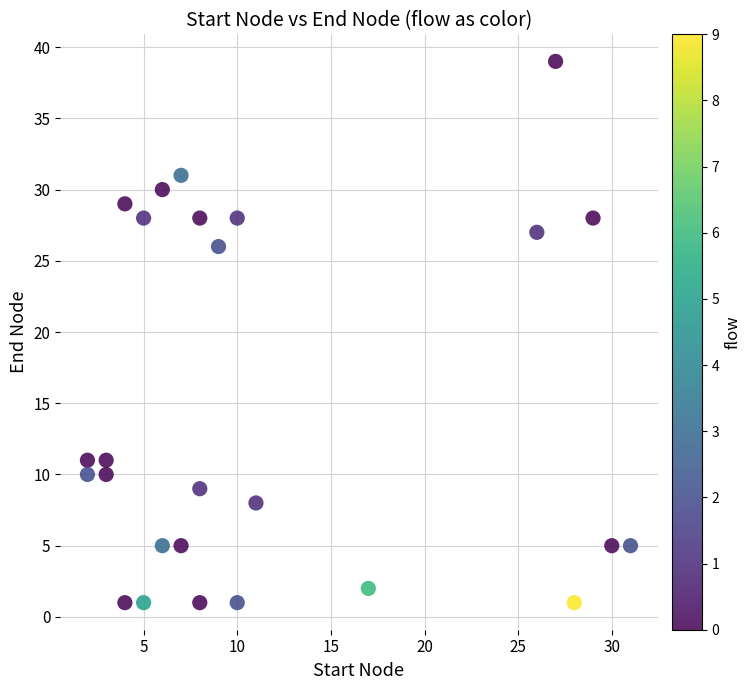

What Y value in the scatter plot is closest to 20?

26